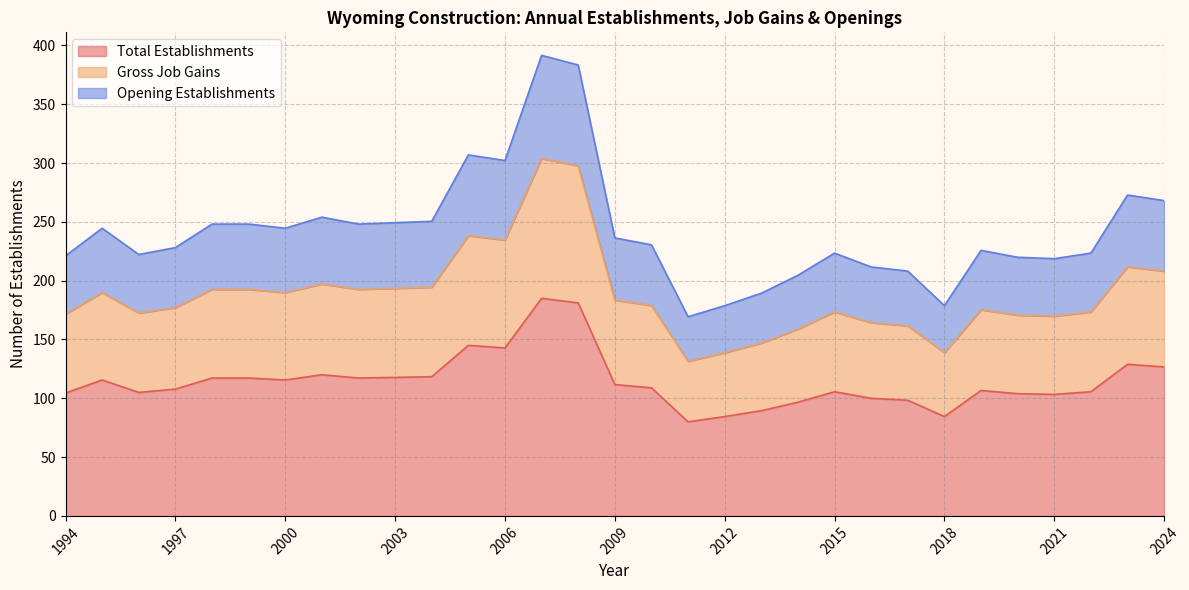

How many interior local peaks does the Opening Establishments series have?

7